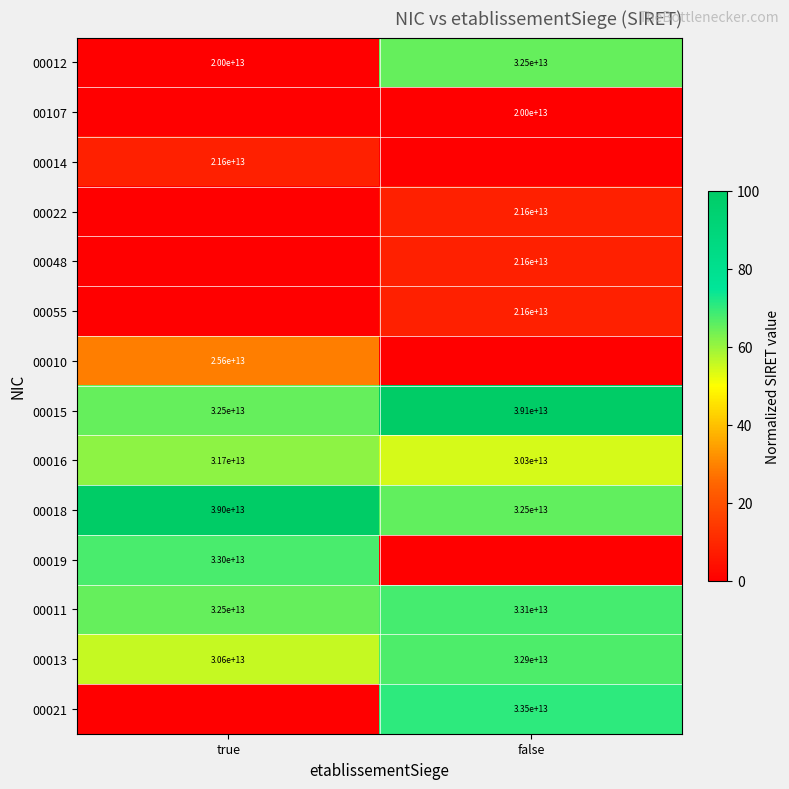

Which category has the lowest value in the 00011 series?

true